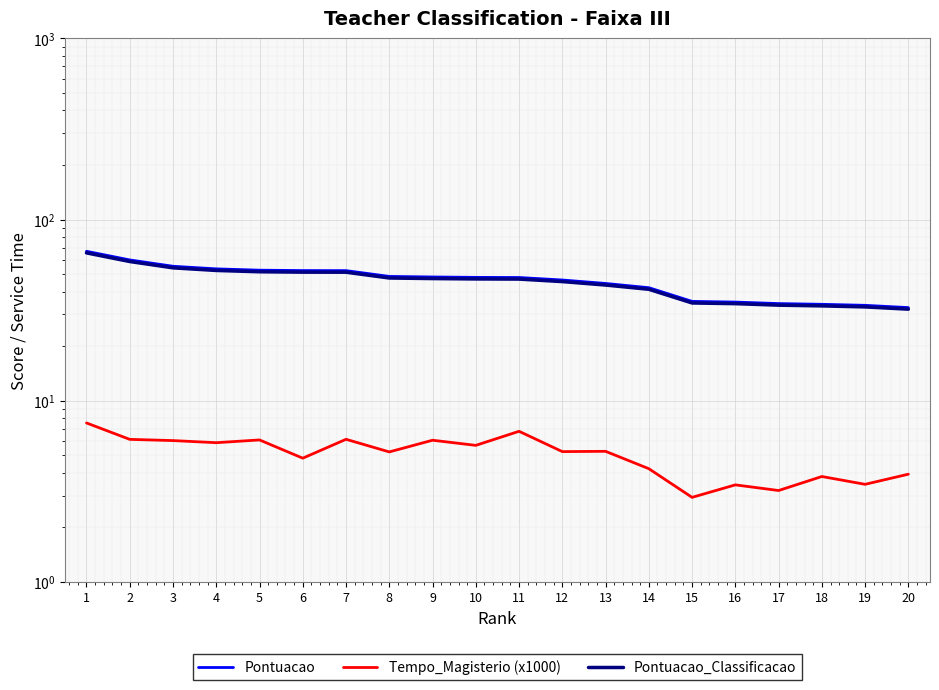

What is the spread (max minus min) of values at 13?

39.1